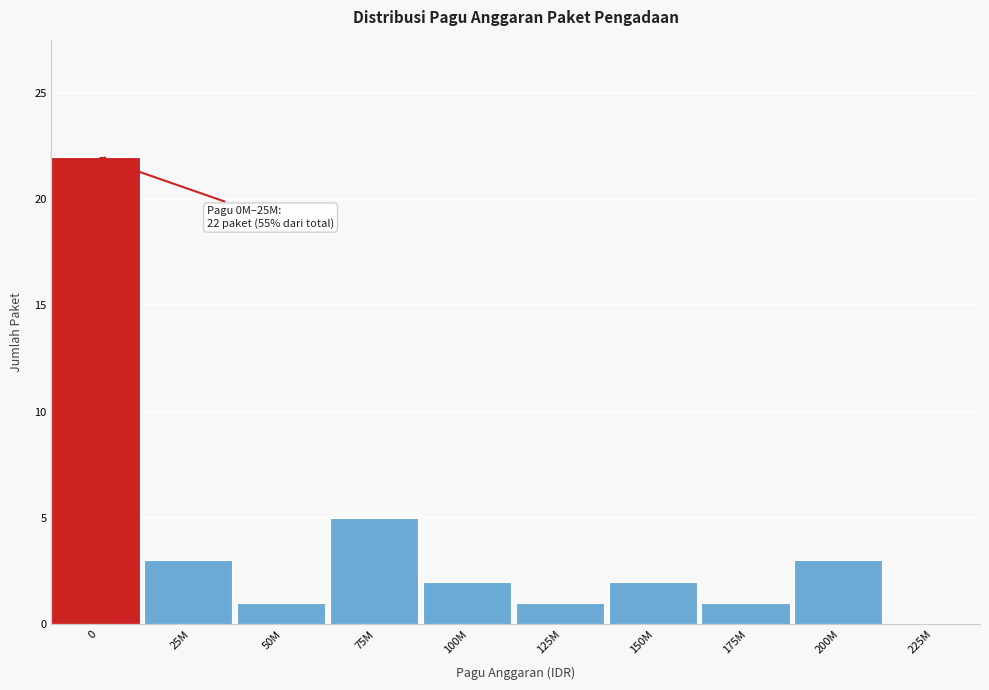

Reading left to right, what are all the values shown in this chart?

0=22	25M=3	50M=1	75M=5	100M=2	125M=1	150M=2	175M=1	200M=3	225M=0